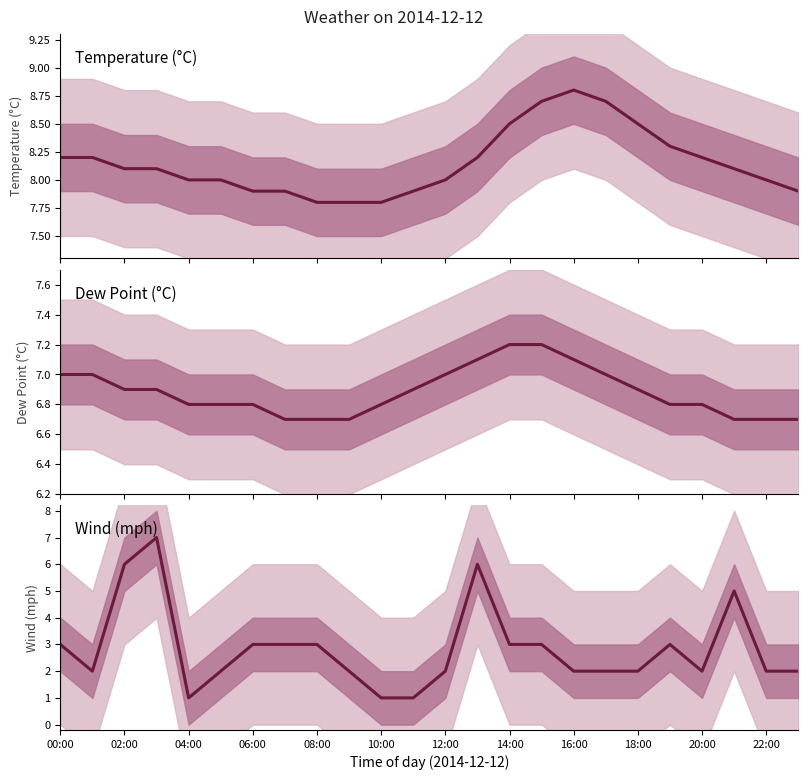

How many lines are shown in the chart?

3